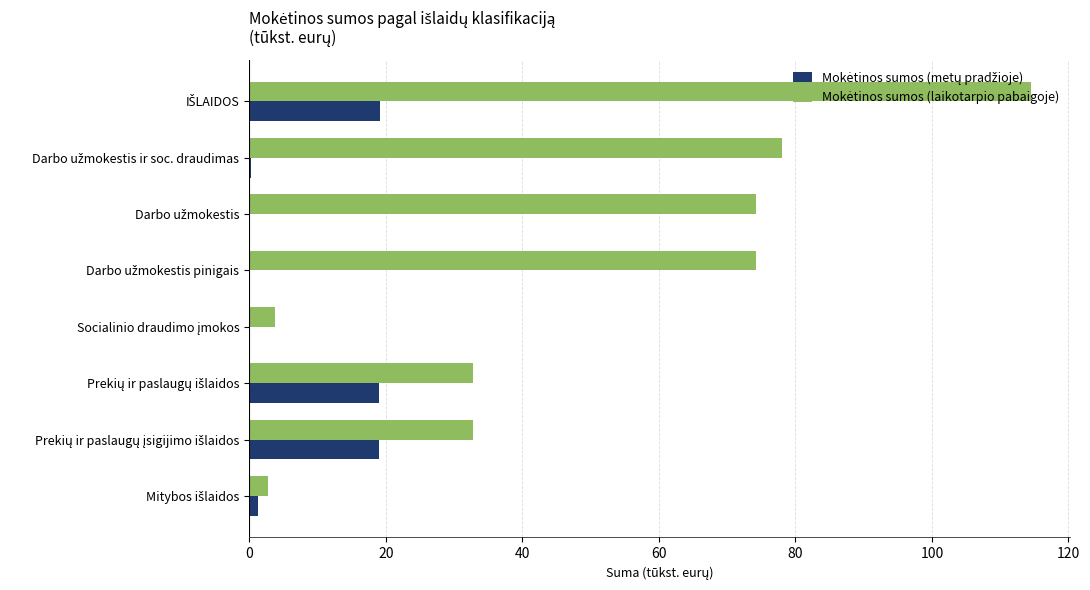

What is the maximum value for Mokėtinos sumos (laikotarpio pabaigoje)?

114.6